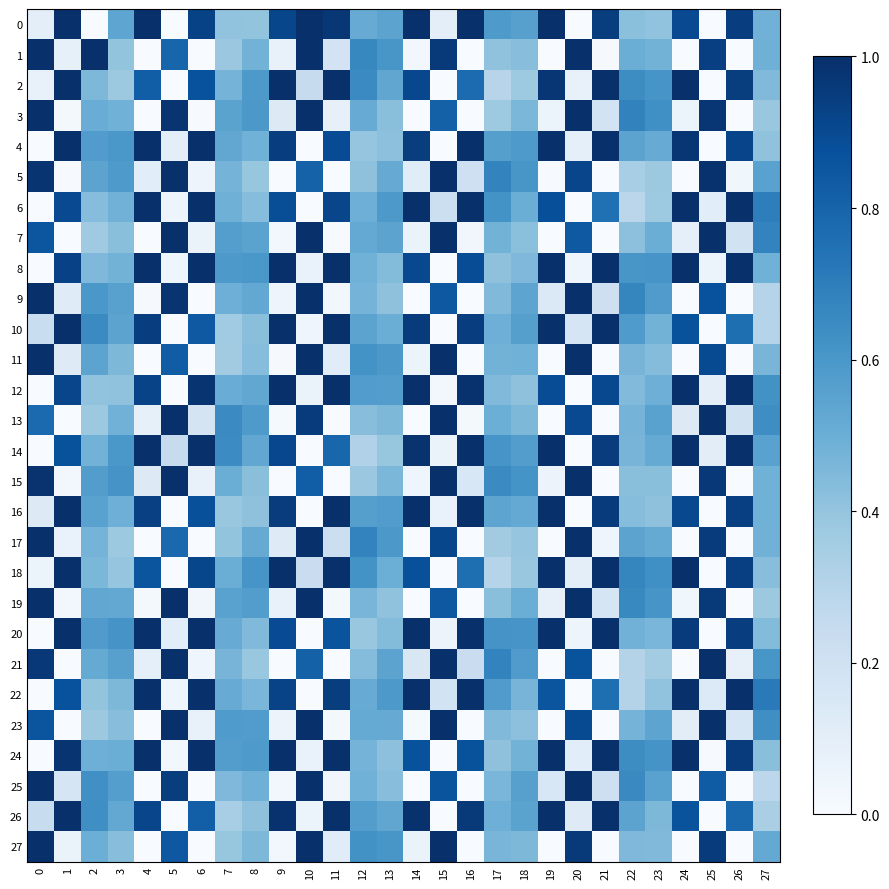

Reading left to right, list all the values displayed in this chart.

0: 0=0.1	1=1.0	2=0.0	3=0.5	4=1.0	5=0.0	6=0.9	7=0.4	8=0.4	9=0.9	10=1.0	11=1.0	12=0.5	13=0.5	14=1.0	15=0.1	16=1.0	17=0.6	18=0.6	19=1.0	20=0.0	21=0.9	22=0.4	23=0.4	24=0.9	25=0.0	26=0.9	27=0.5
1: 0=1.0	1=0.1	2=1.0	3=0.4	4=0.0	5=0.8	6=0.0	7=0.4	8=0.5	9=0.1	10=1.0	11=0.2	12=0.7	13=0.6	14=0.0	15=1.0	16=0.0	17=0.4	18=0.4	19=0.0	20=1.0	21=0.0	22=0.5	23=0.5	24=0.0	25=0.9	26=0.0	27=0.5
2: 0=0.1	1=1.0	2=0.5	3=0.4	4=0.8	5=0.0	6=0.9	7=0.5	8=0.6	9=1.0	10=0.2	11=1.0	12=0.7	13=0.5	14=0.9	15=0.0	16=0.8	17=0.3	18=0.4	19=1.0	20=0.1	21=1.0	22=0.6	23=0.6	24=1.0	25=0.0	26=0.9	27=0.4
3: 0=1.0	1=0.0	2=0.5	3=0.5	4=0.0	5=1.0	6=0.0	7=0.5	8=0.6	9=0.1	10=1.0	11=0.1	12=0.5	13=0.4	14=0.0	15=0.8	16=0.0	17=0.4	18=0.5	19=0.1	20=1.0	21=0.2	22=0.7	23=0.6	24=0.1	25=1.0	26=0.0	27=0.4
4: 0=0.0	1=1.0	2=0.6	3=0.6	4=1.0	5=0.1	6=1.0	7=0.5	8=0.5	9=0.9	10=0.0	11=0.9	12=0.4	13=0.4	14=0.9	15=0.0	16=1.0	17=0.6	18=0.6	19=1.0	20=0.1	21=1.0	22=0.5	23=0.5	24=1.0	25=0.0	26=0.9	27=0.4
5: 0=1.0	1=0.0	2=0.5	3=0.6	4=0.1	5=1.0	6=0.0	7=0.5	8=0.4	9=0.0	10=0.8	11=0.0	12=0.4	13=0.5	14=0.1	15=1.0	16=0.2	17=0.7	18=0.6	19=0.0	20=0.9	21=0.0	22=0.3	23=0.4	24=0.0	25=1.0	26=0.0	27=0.6
6: 0=0.0	1=0.9	2=0.4	3=0.5	4=1.0	5=0.1	6=1.0	7=0.5	8=0.4	9=0.9	10=0.0	11=0.9	12=0.5	13=0.6	14=1.0	15=0.2	16=1.0	17=0.6	18=0.5	19=0.9	20=0.0	21=0.8	22=0.3	23=0.4	24=1.0	25=0.1	26=1.0	27=0.7
7: 0=0.9	1=0.0	2=0.4	3=0.4	4=0.0	5=1.0	6=0.1	7=0.6	8=0.5	9=0.0	10=1.0	11=0.0	12=0.5	13=0.5	14=0.1	15=1.0	16=0.0	17=0.5	18=0.4	19=0.0	20=0.8	21=0.0	22=0.4	23=0.5	24=0.1	25=1.0	26=0.2	27=0.7
8: 0=0.0	1=0.9	2=0.5	3=0.5	4=1.0	5=0.0	6=1.0	7=0.6	8=0.6	9=1.0	10=0.1	11=1.0	12=0.5	13=0.4	14=0.9	15=0.0	16=0.9	17=0.4	18=0.5	19=1.0	20=0.0	21=1.0	22=0.6	23=0.6	24=1.0	25=0.1	26=1.0	27=0.5
9: 0=1.0	1=0.1	2=0.6	3=0.6	4=0.0	5=1.0	6=0.0	7=0.5	8=0.5	9=0.0	10=1.0	11=0.0	12=0.5	13=0.4	14=0.0	15=0.8	16=0.0	17=0.4	18=0.5	19=0.1	20=1.0	21=0.2	22=0.7	23=0.6	24=0.0	25=0.9	26=0.0	27=0.3
10: 0=0.2	1=1.0	2=0.7	3=0.5	4=0.9	5=0.0	6=0.8	7=0.4	8=0.4	9=1.0	10=0.0	11=1.0	12=0.5	13=0.5	14=1.0	15=0.0	16=0.9	17=0.5	18=0.6	19=1.0	20=0.2	21=1.0	22=0.6	23=0.5	24=0.9	25=0.0	26=0.8	27=0.3
11: 0=1.0	1=0.1	2=0.5	3=0.5	4=0.0	5=0.8	6=0.0	7=0.4	8=0.4	9=0.0	10=1.0	11=0.1	12=0.6	13=0.6	14=0.1	15=1.0	16=0.0	17=0.5	18=0.5	19=0.0	20=1.0	21=0.0	22=0.5	23=0.4	24=0.0	25=0.9	26=0.0	27=0.5
12: 0=0.0	1=0.9	2=0.4	3=0.4	4=0.9	5=0.0	6=1.0	7=0.5	8=0.5	9=1.0	10=0.1	11=1.0	12=0.6	13=0.6	14=1.0	15=0.0	16=1.0	17=0.4	18=0.4	19=0.9	20=0.0	21=0.9	22=0.4	23=0.5	24=1.0	25=0.1	26=1.0	27=0.6
13: 0=0.8	1=0.0	2=0.4	3=0.5	4=0.1	5=1.0	6=0.2	7=0.7	8=0.6	9=0.0	10=1.0	11=0.0	12=0.4	13=0.5	14=0.0	15=1.0	16=0.0	17=0.5	18=0.5	19=0.0	20=0.9	21=0.0	22=0.5	23=0.6	24=0.1	25=1.0	26=0.2	27=0.6
14: 0=0.0	1=0.9	2=0.5	3=0.6	4=1.0	5=0.2	6=1.0	7=0.6	8=0.5	9=0.9	10=0.0	11=0.8	12=0.3	13=0.4	14=1.0	15=0.1	16=1.0	17=0.6	18=0.6	19=1.0	20=0.0	21=1.0	22=0.5	23=0.5	24=1.0	25=0.1	26=1.0	27=0.6
15: 0=1.0	1=0.0	2=0.6	3=0.6	4=0.1	5=1.0	6=0.1	7=0.5	8=0.4	9=0.0	10=0.8	11=0.0	12=0.4	13=0.5	14=0.0	15=1.0	16=0.2	17=0.7	18=0.6	19=0.1	20=1.0	21=0.0	22=0.4	23=0.4	24=0.0	25=1.0	26=0.0	27=0.5
16: 0=0.1	1=1.0	2=0.6	3=0.5	4=0.9	5=0.0	6=0.9	7=0.4	8=0.4	9=1.0	10=0.0	11=1.0	12=0.6	13=0.6	14=1.0	15=0.1	16=1.0	17=0.5	18=0.5	19=1.0	20=0.0	21=1.0	22=0.4	23=0.4	24=0.9	25=0.0	26=0.9	27=0.5
17: 0=1.0	1=0.1	2=0.5	3=0.4	4=0.0	5=0.8	6=0.0	7=0.4	8=0.5	9=0.1	10=1.0	11=0.2	12=0.7	13=0.6	14=0.0	15=0.9	16=0.0	17=0.4	18=0.4	19=0.0	20=1.0	21=0.0	22=0.5	23=0.5	24=0.0	25=1.0	26=0.0	27=0.5
18: 0=0.1	1=1.0	2=0.5	3=0.4	4=0.9	5=0.0	6=0.9	7=0.5	8=0.6	9=1.0	10=0.2	11=1.0	12=0.6	13=0.5	14=0.9	15=0.0	16=0.8	17=0.3	18=0.4	19=1.0	20=0.1	21=1.0	22=0.7	23=0.6	24=1.0	25=0.0	26=0.9	27=0.4
19: 0=1.0	1=0.0	2=0.5	3=0.5	4=0.0	5=1.0	6=0.0	7=0.6	8=0.6	9=0.1	10=1.0	11=0.0	12=0.5	13=0.4	14=0.0	15=0.8	16=0.0	17=0.4	18=0.5	19=0.1	20=1.0	21=0.2	22=0.7	23=0.6	24=0.0	25=1.0	26=0.0	27=0.4
20: 0=0.0	1=1.0	2=0.6	3=0.6	4=1.0	5=0.1	6=1.0	7=0.5	8=0.4	9=0.9	10=0.0	11=0.9	12=0.4	13=0.4	14=1.0	15=0.1	16=1.0	17=0.6	18=0.6	19=1.0	20=0.0	21=1.0	22=0.5	23=0.5	24=1.0	25=0.0	26=0.9	27=0.4
21: 0=1.0	1=0.0	2=0.5	3=0.6	4=0.1	5=1.0	6=0.0	7=0.5	8=0.4	9=0.0	10=0.8	11=0.0	12=0.4	13=0.5	14=0.2	15=1.0	16=0.2	17=0.7	18=0.6	19=0.0	20=0.9	21=0.0	22=0.3	23=0.4	24=0.0	25=1.0	26=0.1	27=0.6
22: 0=0.0	1=0.9	2=0.4	3=0.5	4=1.0	5=0.0	6=1.0	7=0.5	8=0.5	9=0.9	10=0.0	11=0.9	12=0.5	13=0.6	14=1.0	15=0.2	16=1.0	17=0.6	18=0.5	19=0.9	20=0.0	21=0.8	22=0.3	23=0.4	24=1.0	25=0.1	26=1.0	27=0.7
23: 0=0.9	1=0.0	2=0.4	3=0.4	4=0.0	5=1.0	6=0.1	7=0.6	8=0.6	9=0.1	10=1.0	11=0.0	12=0.5	13=0.5	14=0.0	15=1.0	16=0.0	17=0.4	18=0.4	19=0.0	20=0.9	21=0.0	22=0.5	23=0.5	24=0.1	25=1.0	26=0.2	27=0.6
24: 0=0.0	1=1.0	2=0.5	3=0.5	4=1.0	5=0.0	6=1.0	7=0.6	8=0.6	9=1.0	10=0.1	11=1.0	12=0.5	13=0.4	14=0.9	15=0.0	16=0.9	17=0.4	18=0.5	19=1.0	20=0.1	21=1.0	22=0.6	23=0.6	24=1.0	25=0.0	26=1.0	27=0.4
25: 0=1.0	1=0.2	2=0.6	3=0.6	4=0.0	5=0.9	6=0.0	7=0.5	8=0.5	9=0.0	10=1.0	11=0.0	12=0.5	13=0.4	14=0.0	15=0.9	16=0.0	17=0.5	18=0.6	19=0.2	20=1.0	21=0.2	22=0.7	23=0.6	24=0.0	25=0.8	26=0.0	27=0.3
26: 0=0.2	1=1.0	2=0.6	3=0.5	4=0.9	5=0.0	6=0.8	7=0.3	8=0.4	9=1.0	10=0.1	11=1.0	12=0.6	13=0.5	14=1.0	15=0.0	16=1.0	17=0.5	18=0.5	19=1.0	20=0.1	21=1.0	22=0.5	23=0.5	24=0.9	25=0.0	26=0.8	27=0.3
27: 0=1.0	1=0.1	2=0.5	3=0.4	4=0.0	5=0.8	6=0.0	7=0.4	8=0.5	9=0.0	10=1.0	11=0.1	12=0.6	13=0.6	14=0.1	15=1.0	16=0.0	17=0.5	18=0.5	19=0.0	20=1.0	21=0.0	22=0.5	23=0.4	24=0.0	25=1.0	26=0.0	27=0.5